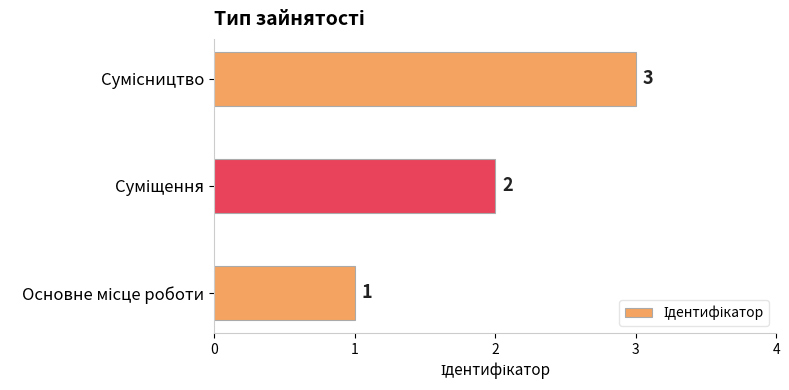

What is the maximum value shown in the chart?

3